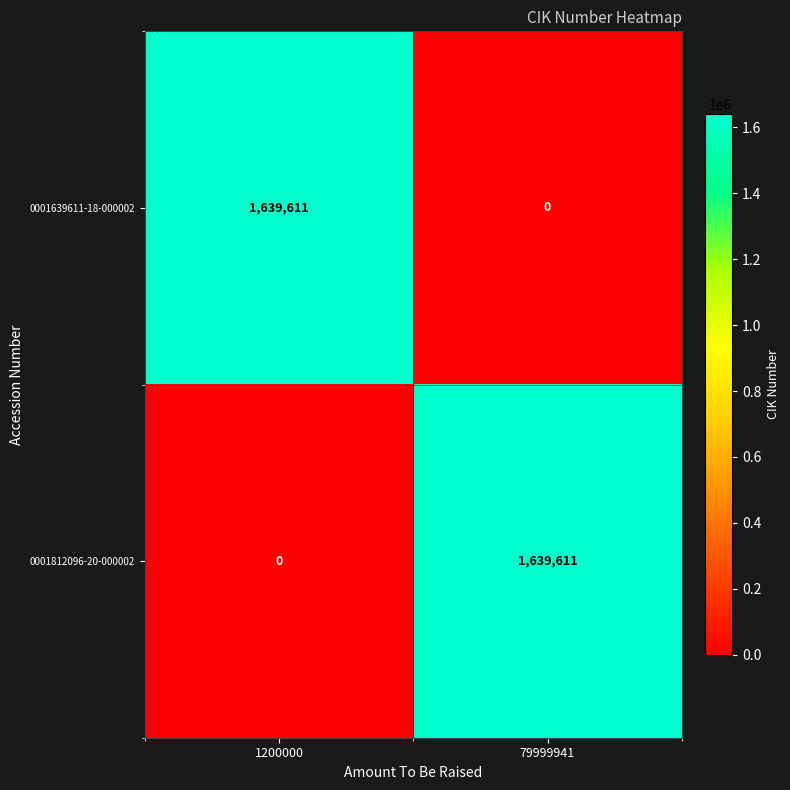

Rank the categories by 0001812096-20-000002 value from lowest to highest.

1200000, 79999941